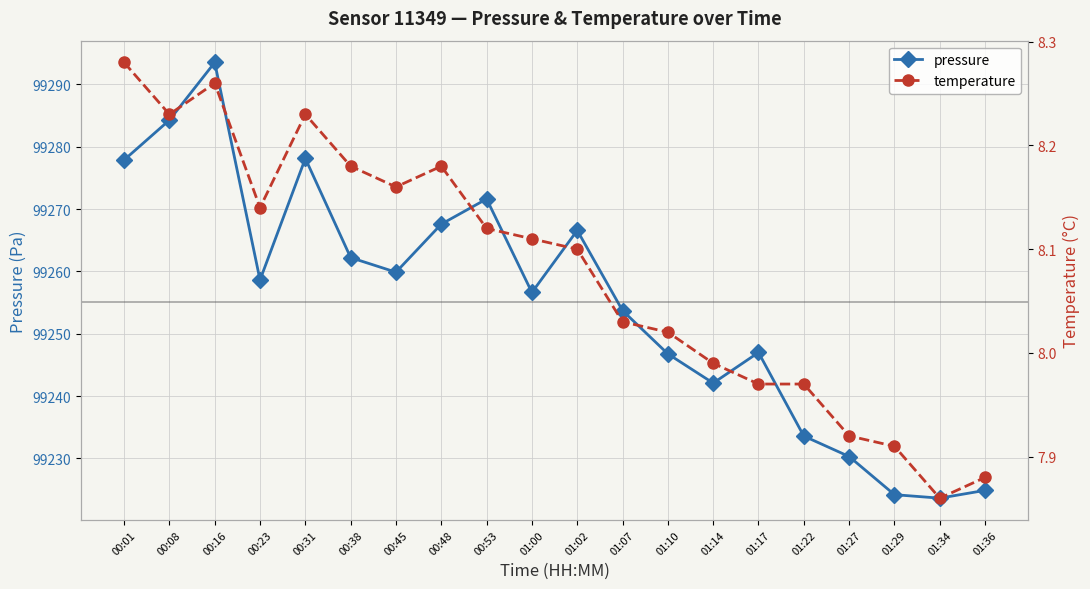

True or false: pressure and temperature cross at least once.

False